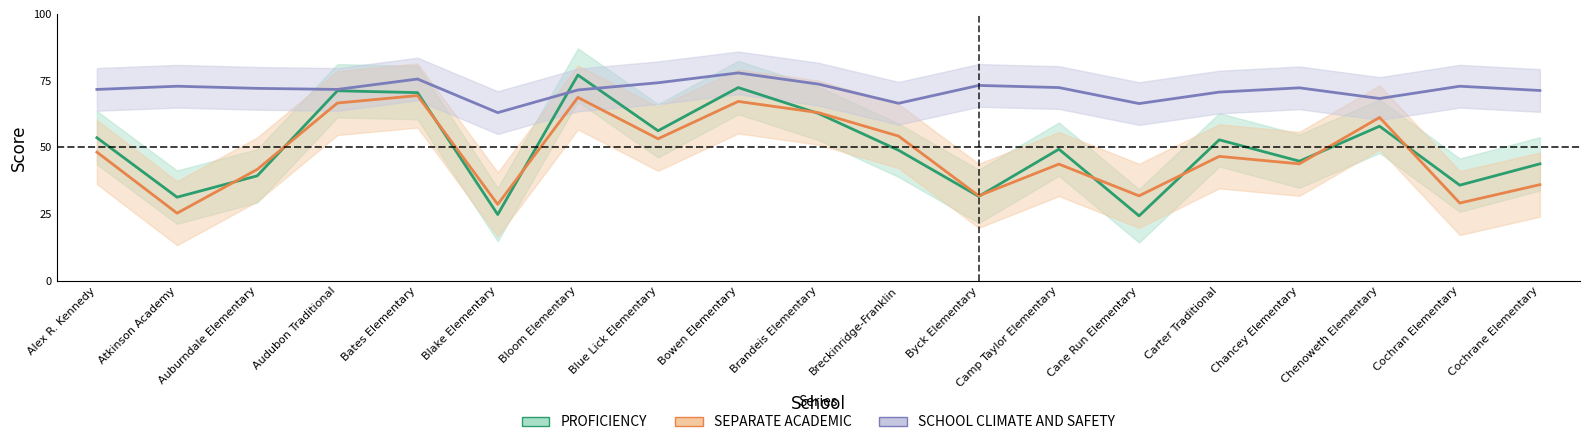

The value of SCHOOL CLIMATE AND SAFETY at Brandeis Elementary is 73.7. True or false?

True